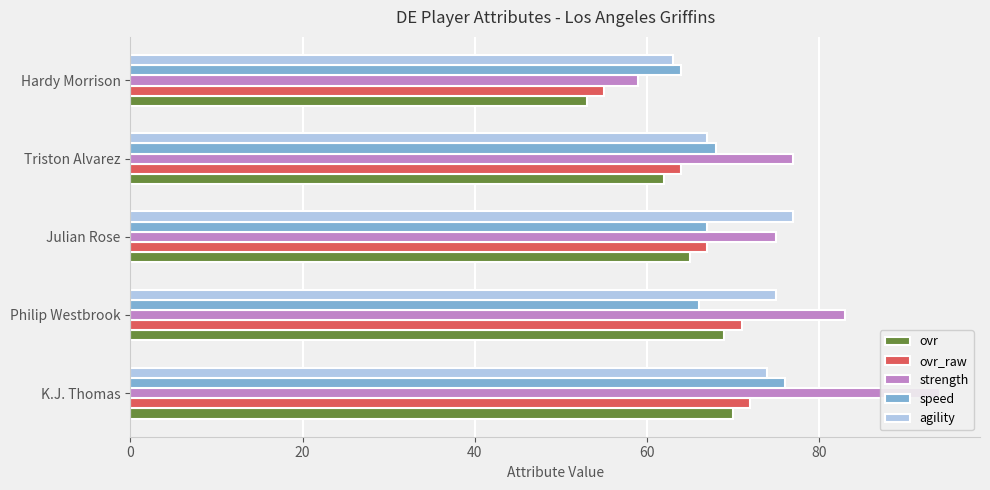

How many categories are shown in the chart?

5